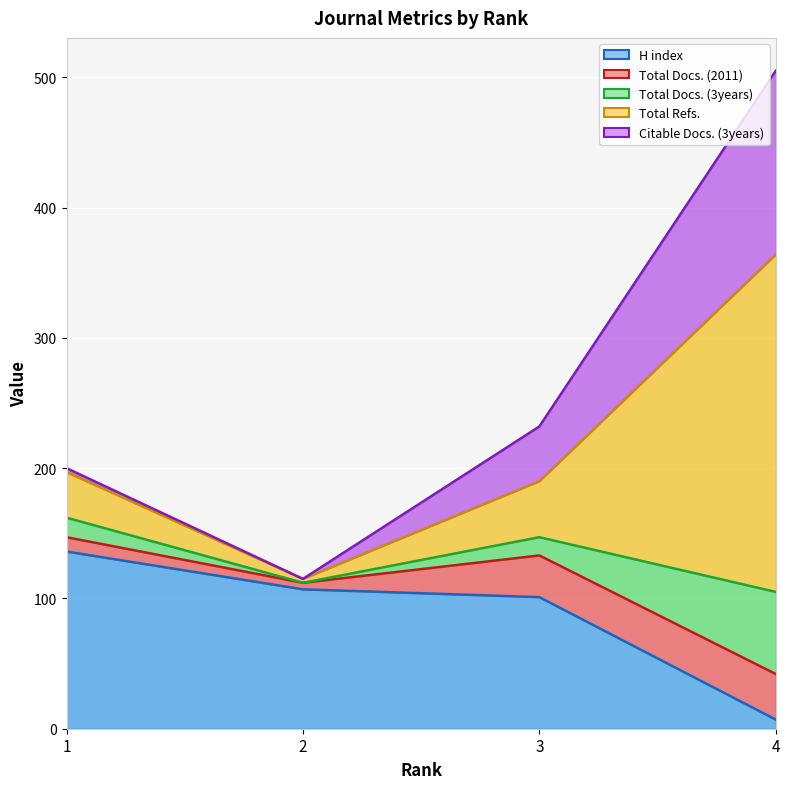

Reading right to left, list all the values displayed in this chart.

H index: 4=7	3=101	2=107	1=136
Total Docs. (2011): 4=35	3=32	2=5	1=11
Total Docs. (3years): 4=63	3=14	2=0	1=15
Total Refs.: 4=259	3=43	2=3	1=35
Citable Docs. (3years): 4=141	3=42	2=0	1=3